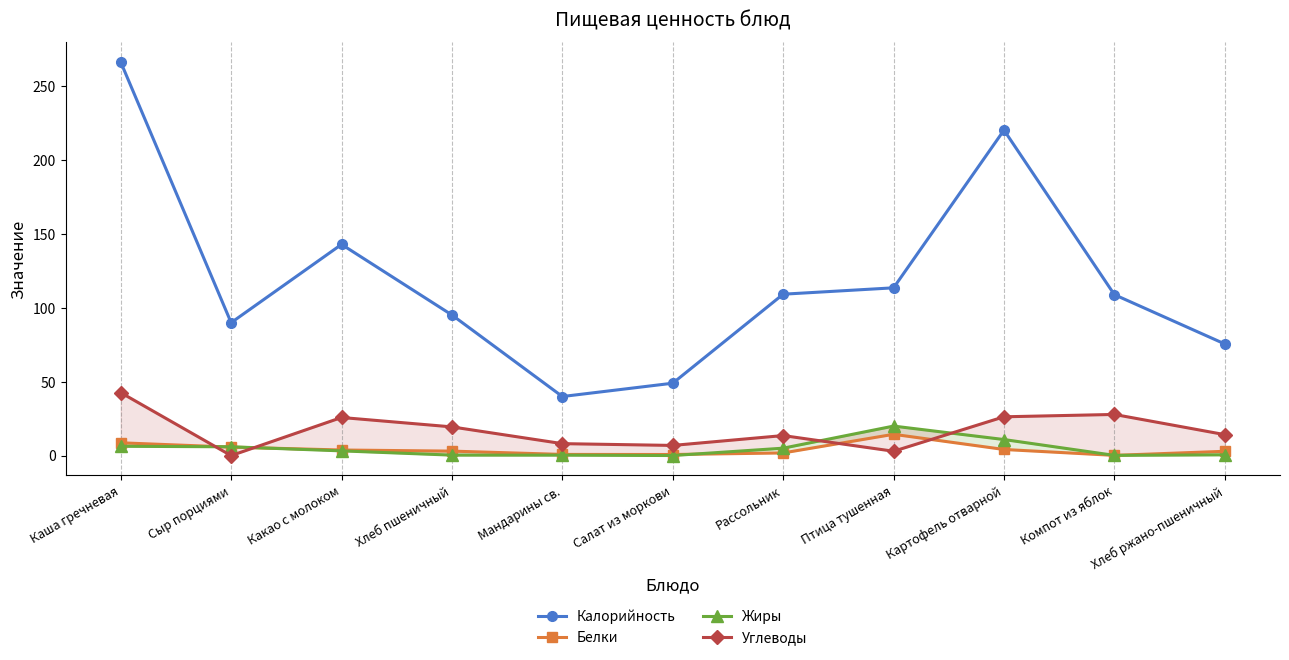

What is the value of the Углеводы point at the 7th from the left?

13.6